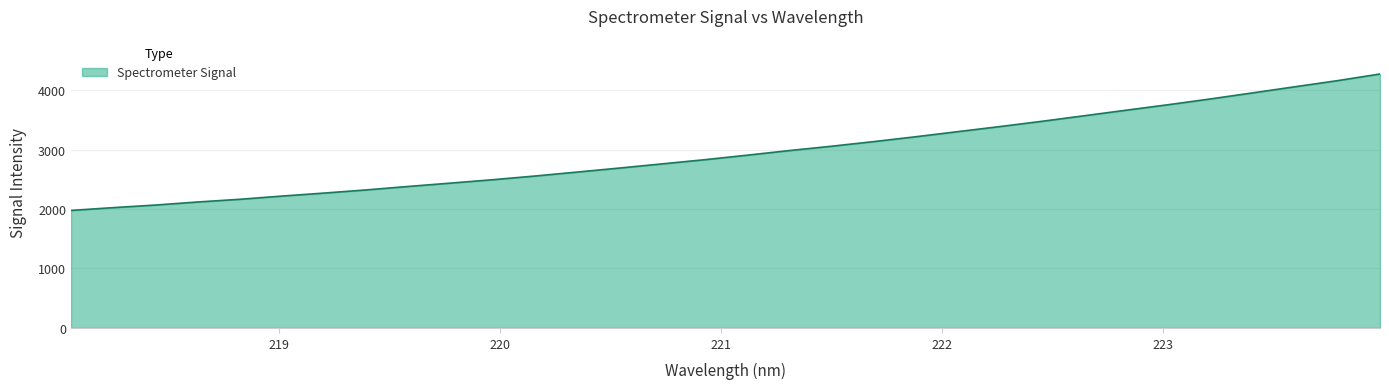

What is the maximum value shown in the chart?

4271.8